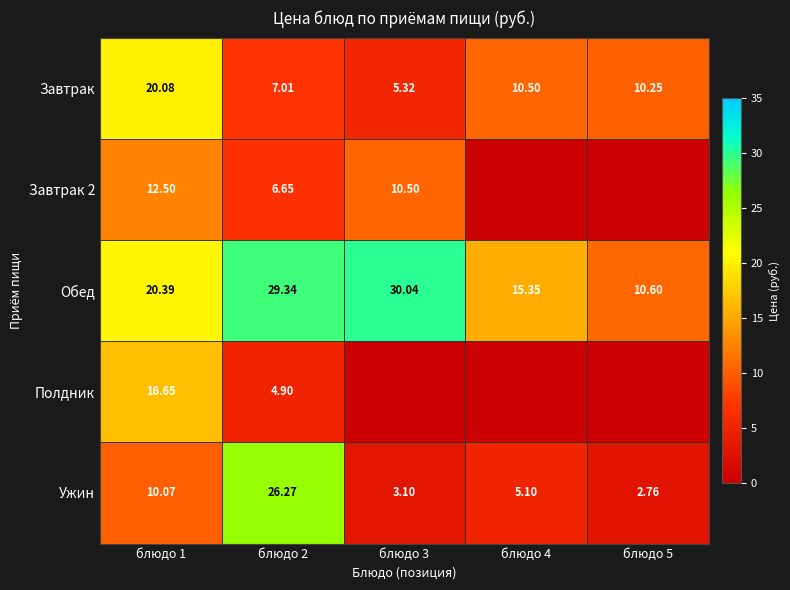

At how many categories does at least one series exceed 20?

3